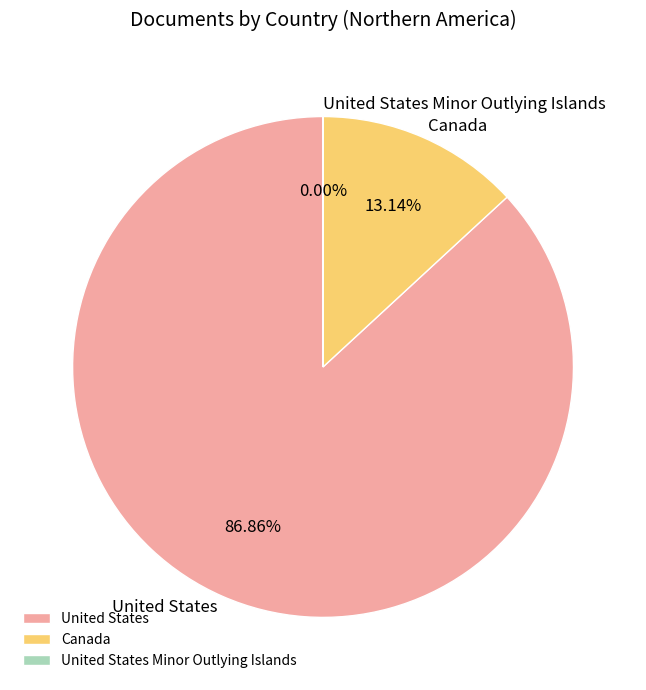

Combined, do United States and Canada account for over 50%?

Yes